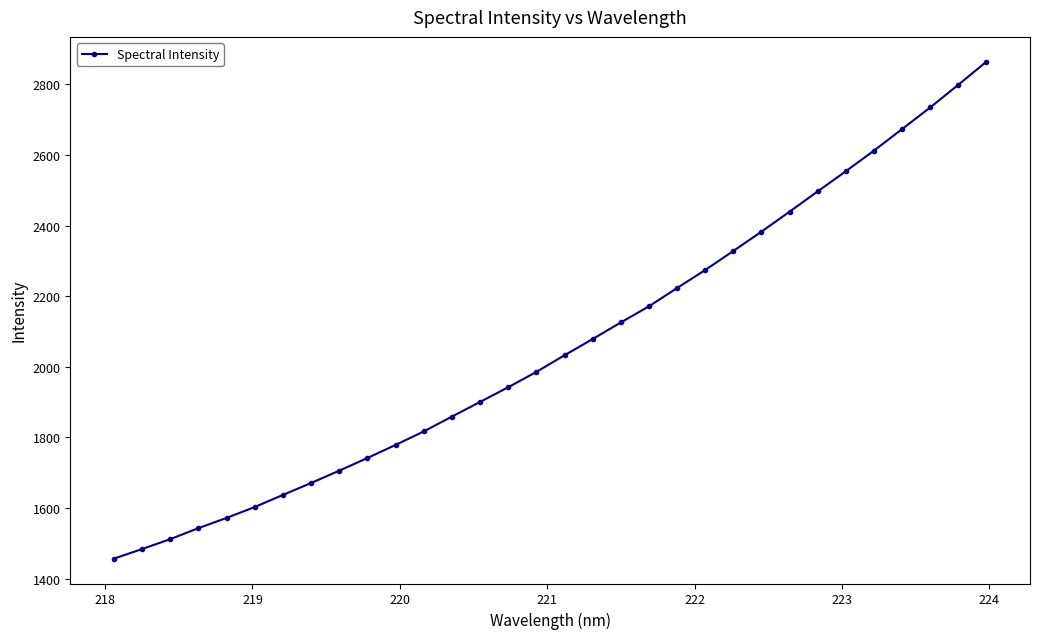

How many data points does each series have?

32